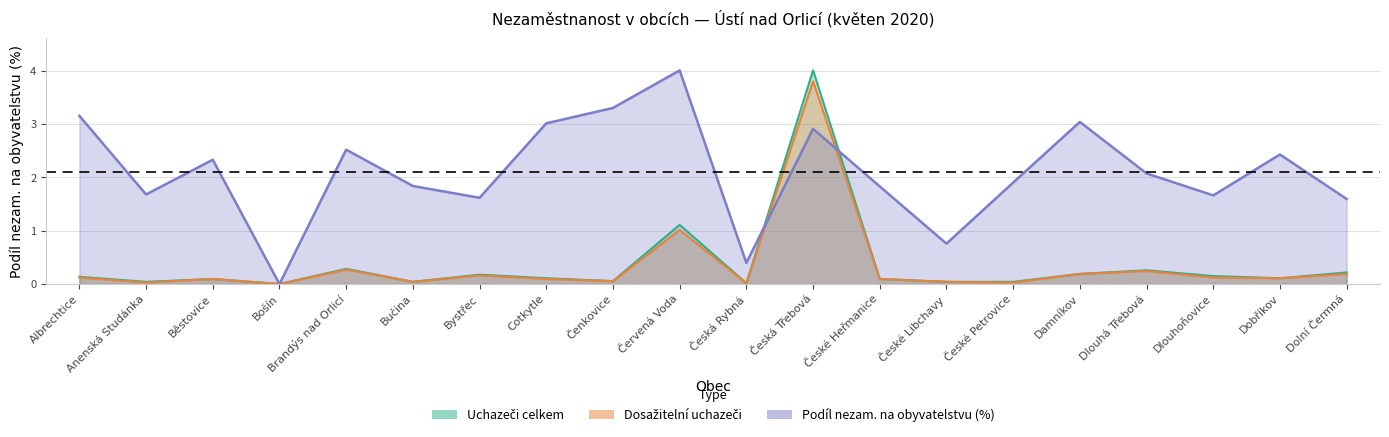

Does the chart display data point markers on the line(s)?

No